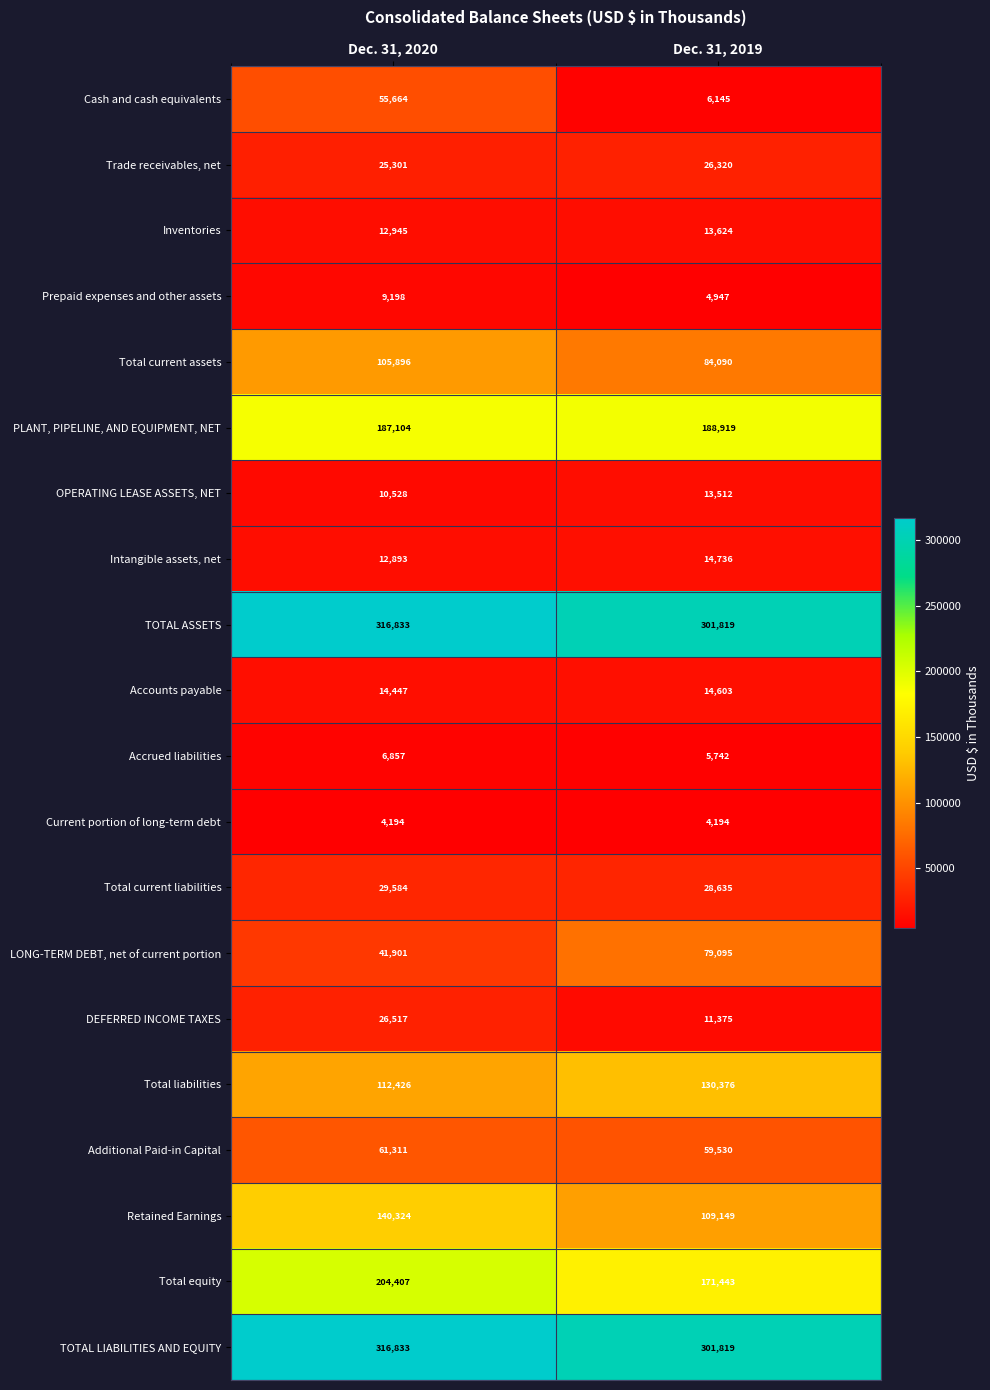

Rank the categories by Total current assets value from highest to lowest.

Dec. 31, 2020, Dec. 31, 2019